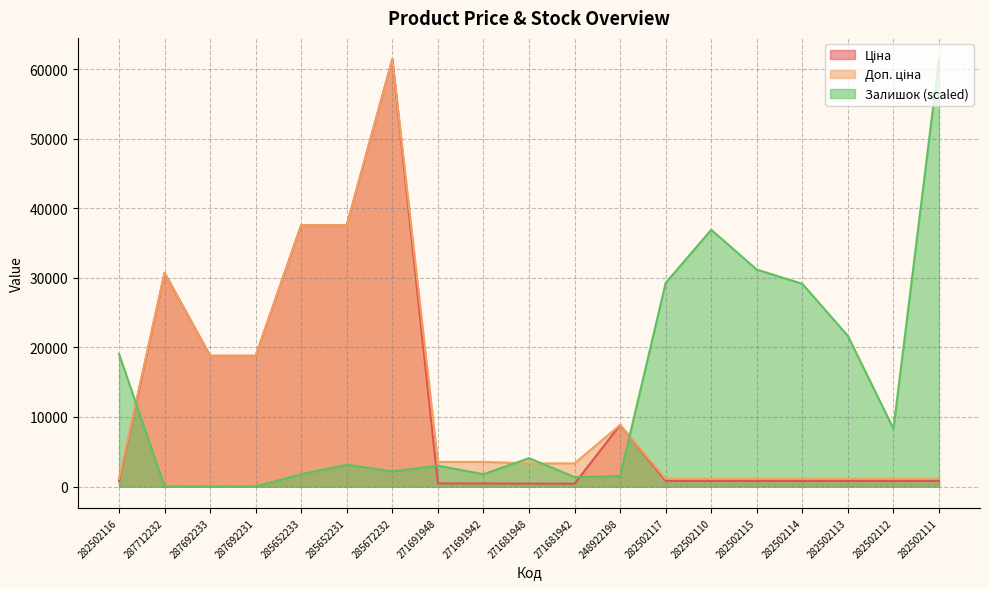

Reading left to right, transcribe all the data shown in this chart.

Ціна: 282502116=818.5	287712232=30717.1	287692233=18796.8	287692231=18796.8	285652233=37593.6	285652231=37593.6	285672232=61434.3	271691948=443.1	271691942=443.1	271681948=416.6	271681942=416.6	248922198=8856.7	282502117=818.5	282502110=818.5	282502115=818.5	282502114=818.5	282502113=818.5	282502112=818.5	282502111=818.5
Доп. ціна: 282502116=1109.2	287712232=30717.1	287692233=18796.8	287692231=18796.8	285652233=37593.6	285652231=37593.6	285672232=61434.3	271691948=3545.0	271691942=3545.0	271681948=3332.5	271681942=3332.5	248922198=8856.7	282502117=1109.2	282502110=1109.2	282502115=1109.2	282502114=1109.2	282502113=1109.2	282502112=1109.2	282502111=1109.2
Залишок: 282502116=19070.5	287712232=0.0	287692233=0.0	287692231=0.0	285652233=1770.8	285652231=3133.0	285672232=2179.5	271691948=2996.8	271691942=1770.8	271681948=4086.5	271681942=1362.2	248922198=1498.4	282502117=29286.8	282502110=36915.0	282502115=31193.9	282502114=29150.6	282502113=21658.6	282502112=8309.3	282502111=61434.3